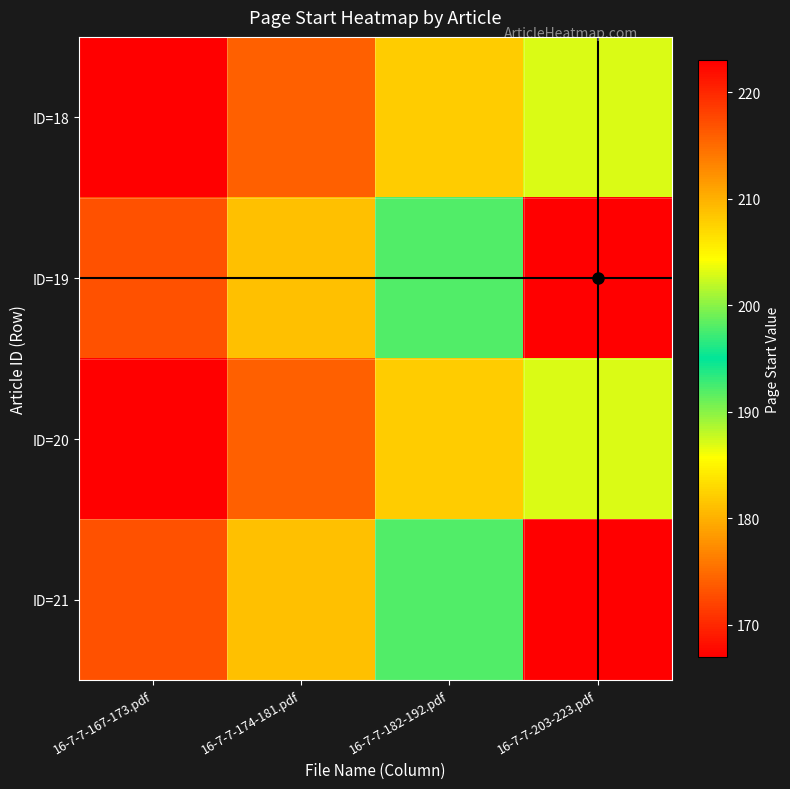

What is the minimum value shown in the chart?

167